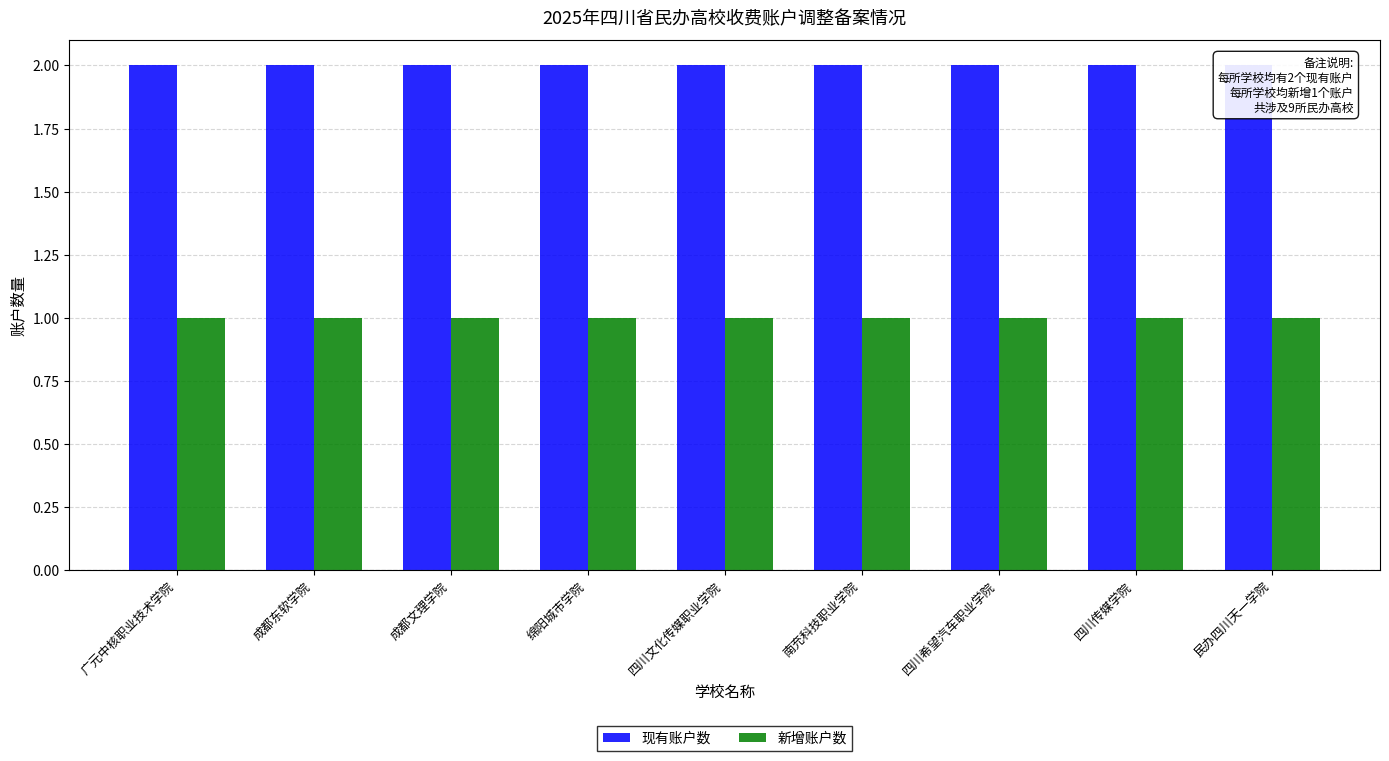

What is the spread (max minus min) of values at 四川传媒学院?

1